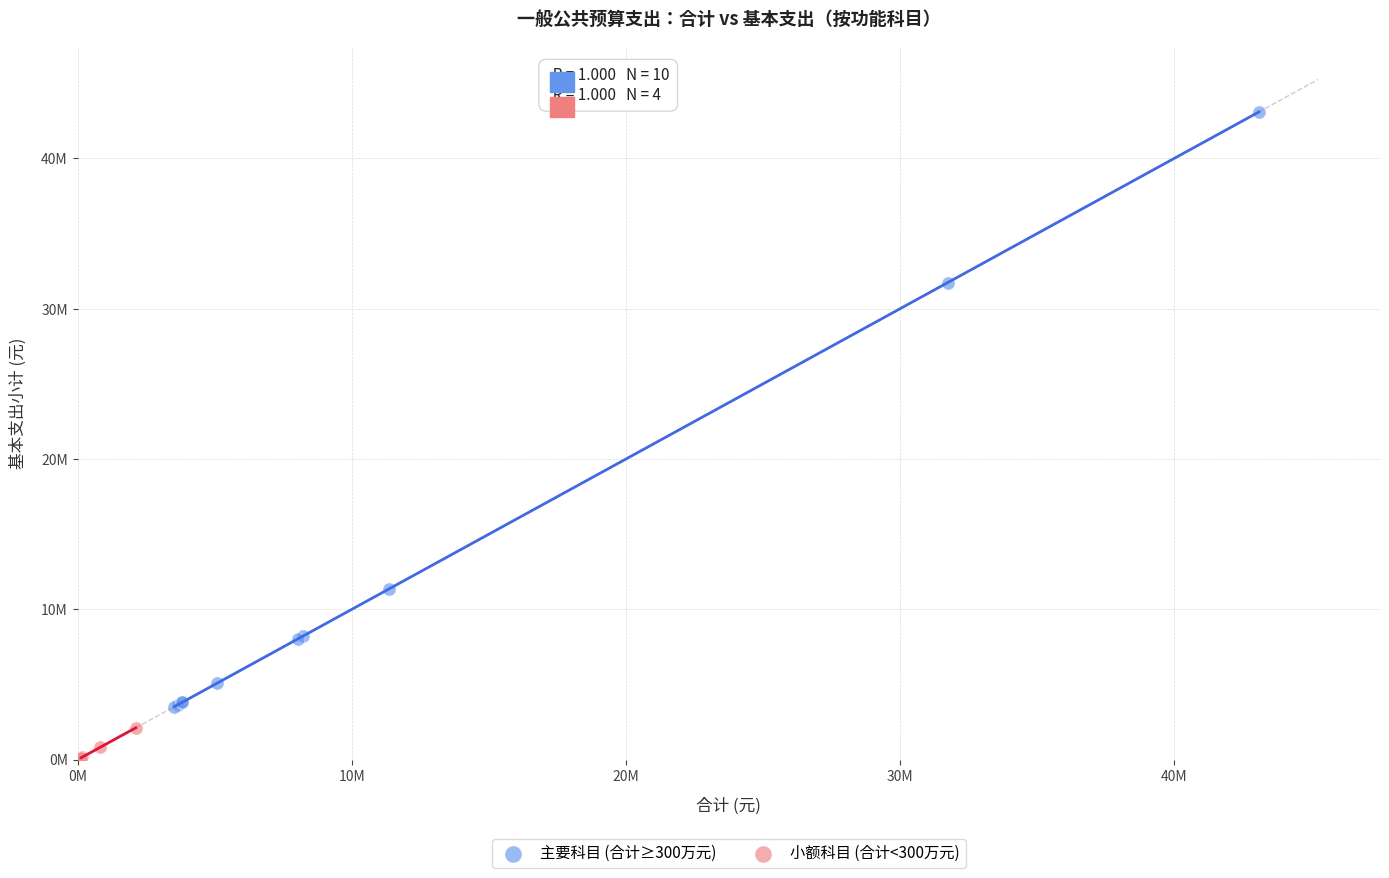

Which series contains the lowest Y value?

小额科目 (合计<300万元)